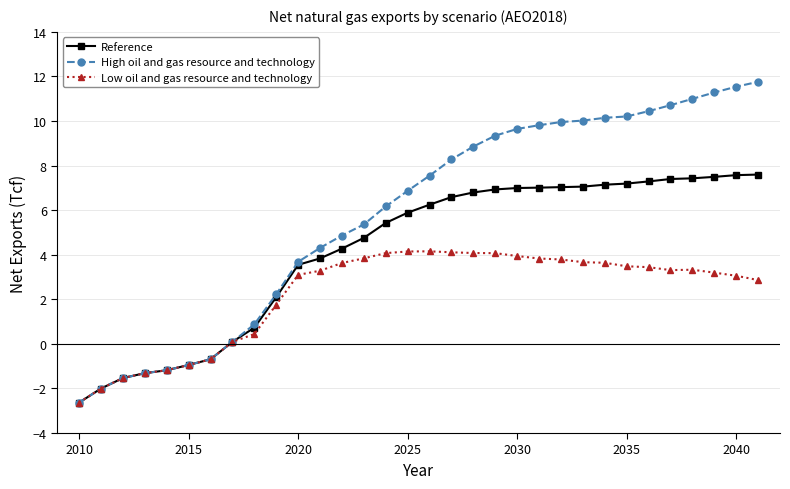

What is the value of the Low oil and gas resource and technology point at the 25th from the left?

3.6